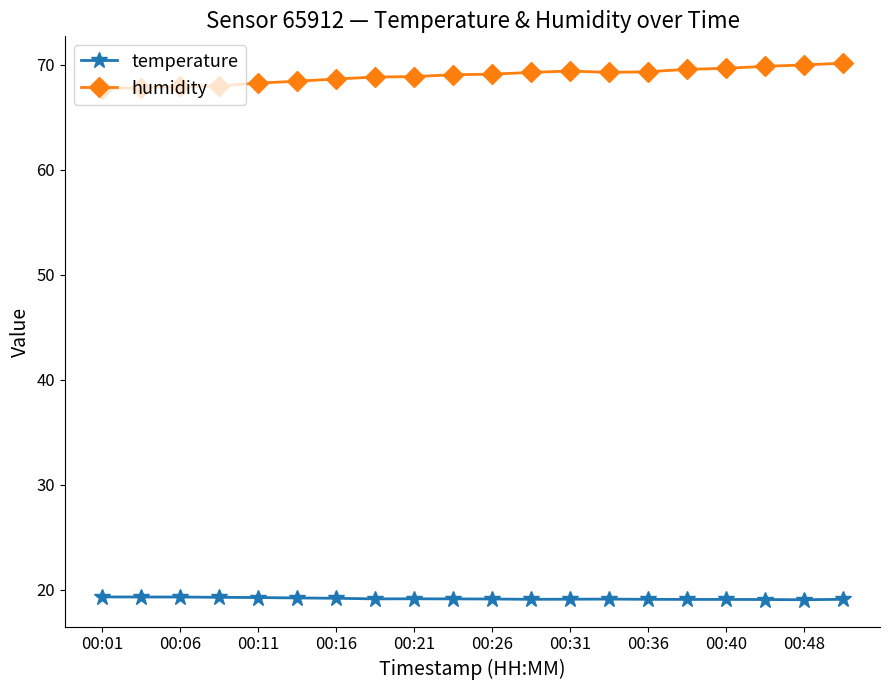

Count the number of data series in this chart.

2